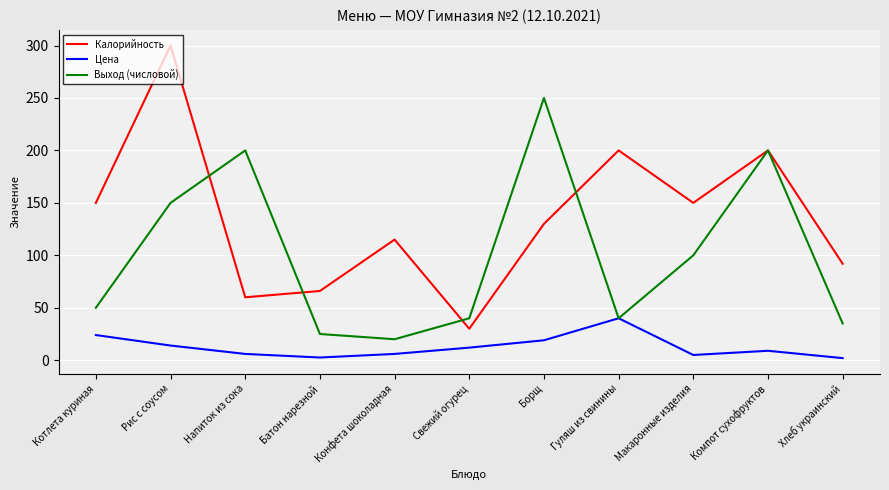

At which category is the sum across all series the highest?

Рис с соусом